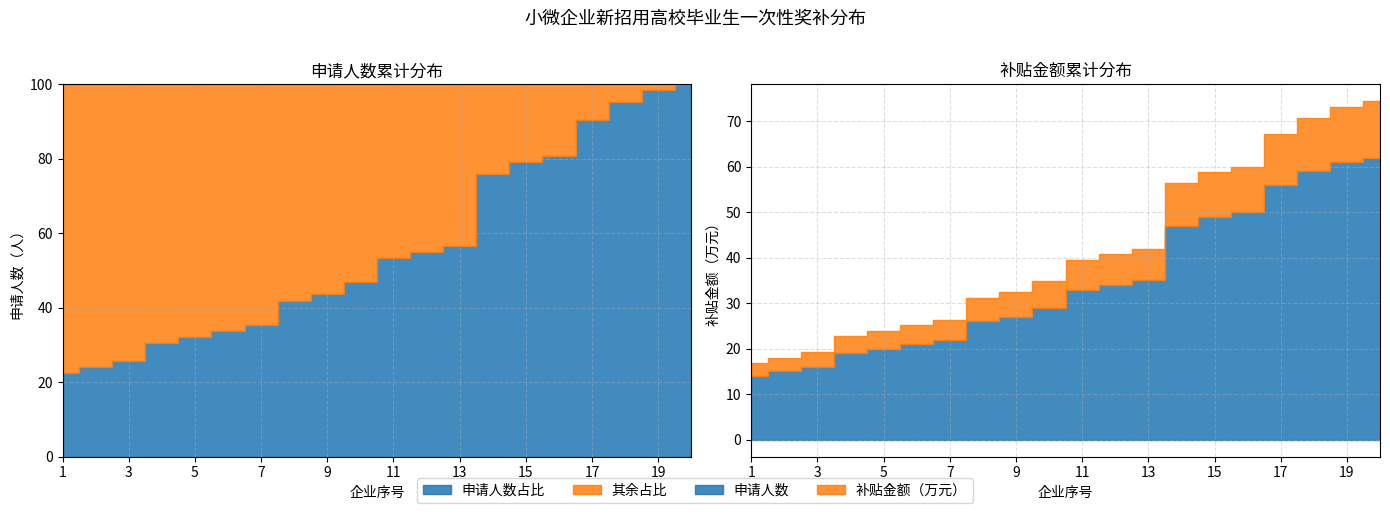

At 14, list the series in order from largest to smallest.

申请人数, 补贴金额（万元）